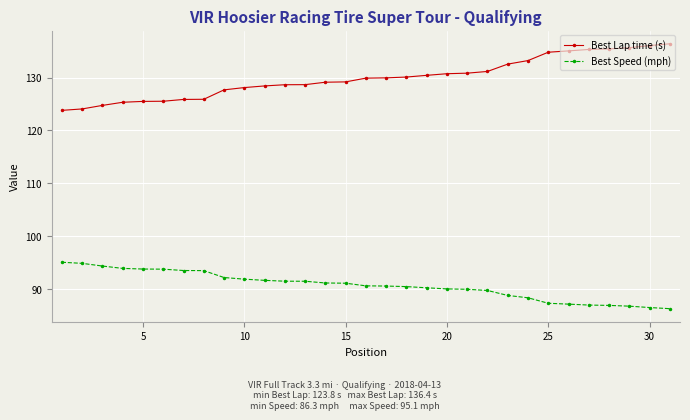

True or false: Best Speed (mph) and Best Lap time (s) intersect in this chart.

False